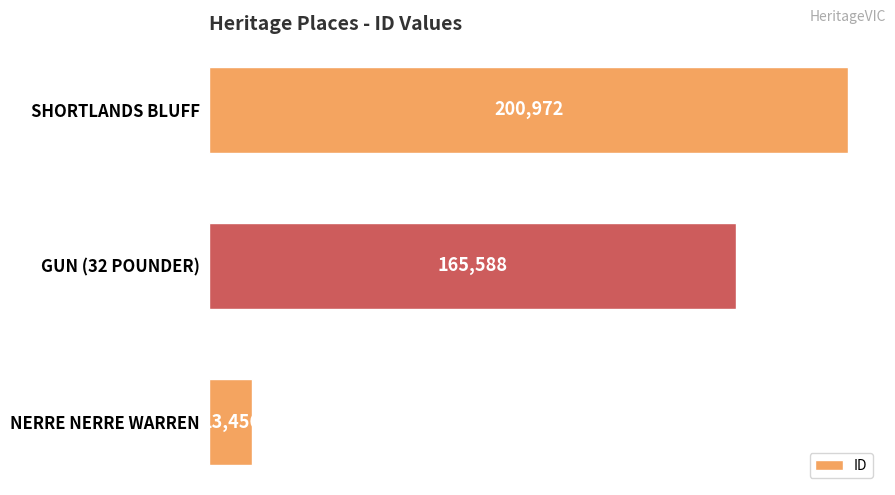

Rank the categories by value from lowest to highest.

NERRE NERRE WARREN, GUN (32 POUNDER), SHORTLANDS BLUFF